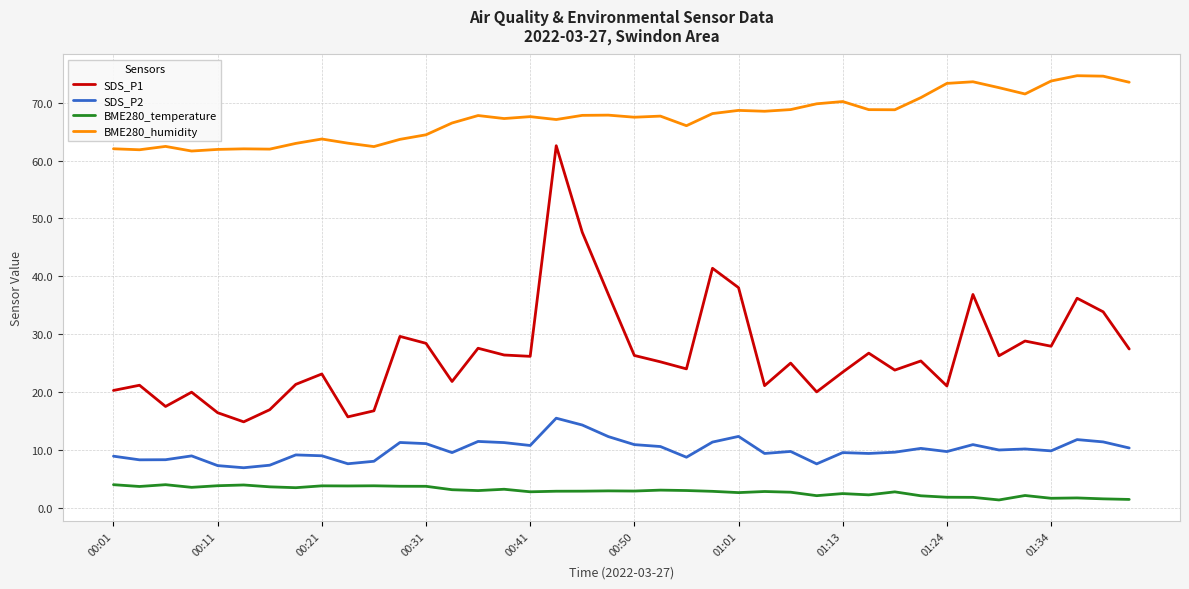

What is the maximum value shown in the chart?

74.7